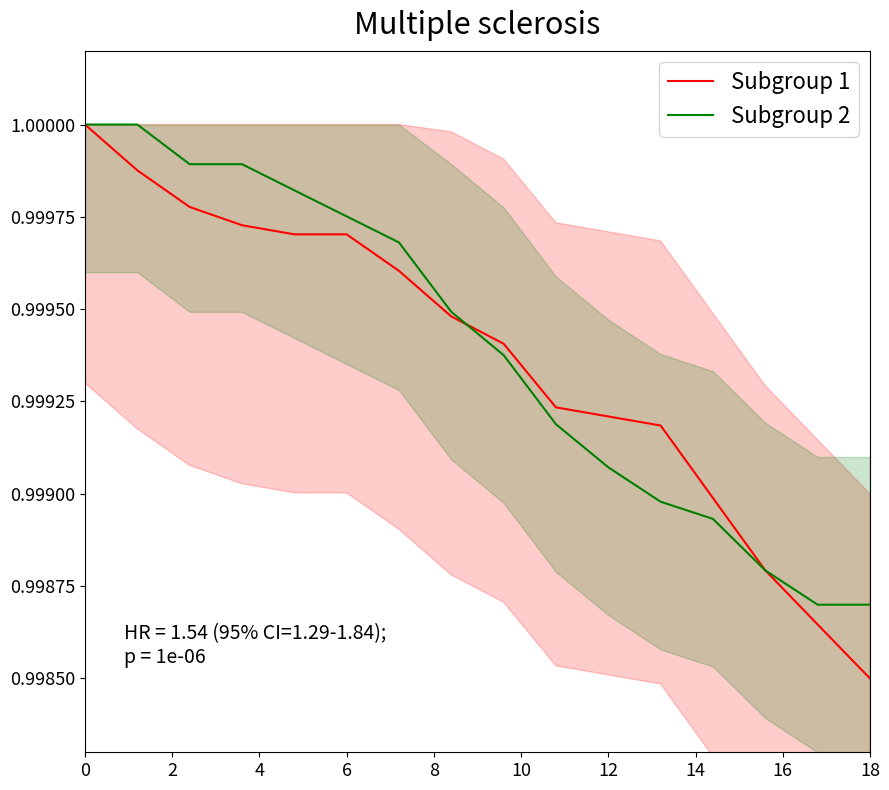

The Subgroup 2 series shows 1.6 at 0. True or false?

False